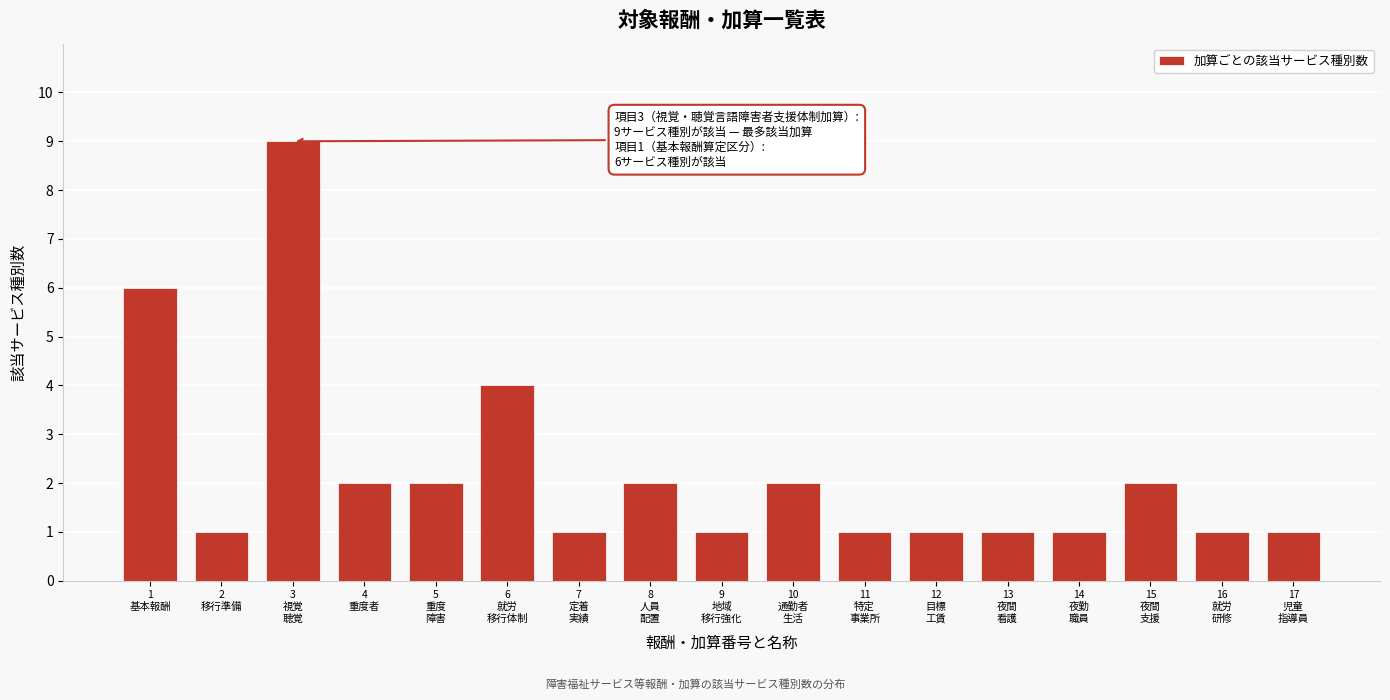

Reading left to right, transcribe all the data shown in this chart.

6	1	9	2	2	4	1	2	1	2	1	1	1	1	2	1	1